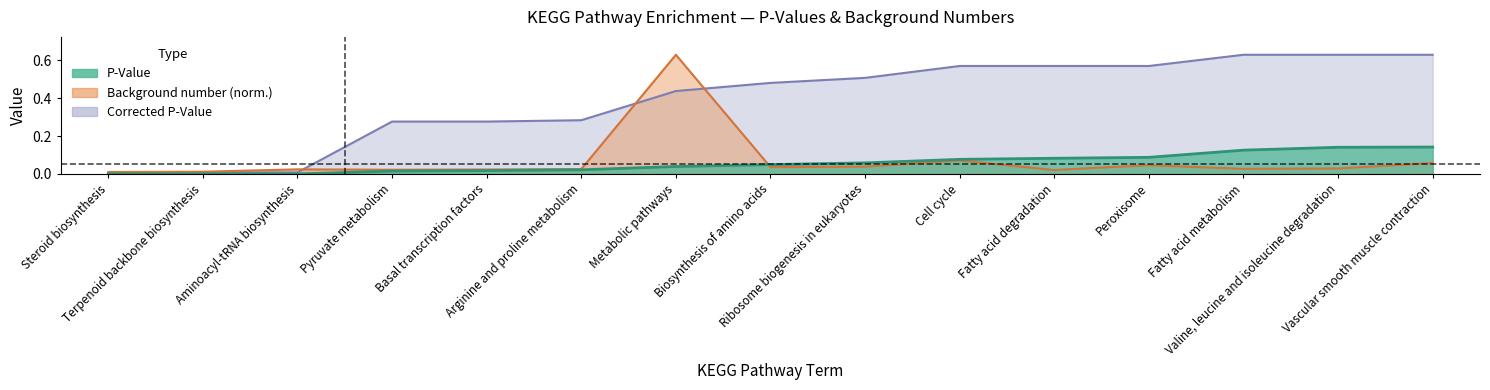

How many times do corrected_p_value and background_number cross each other?

3